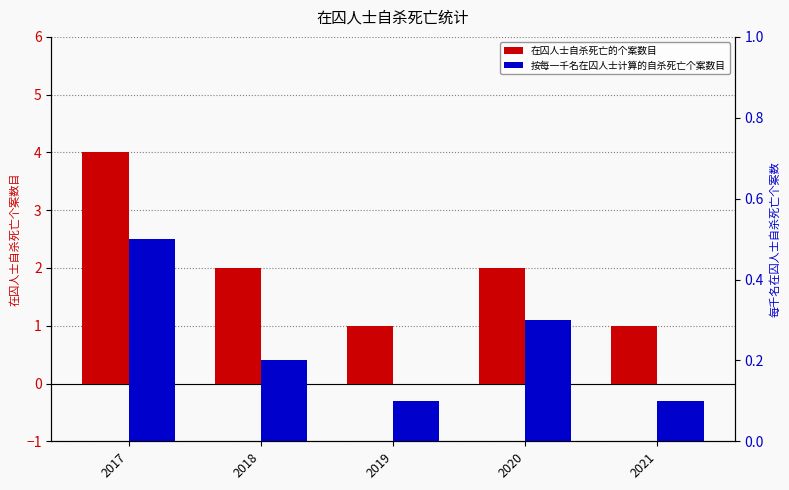

How many bars are there in each group?

2